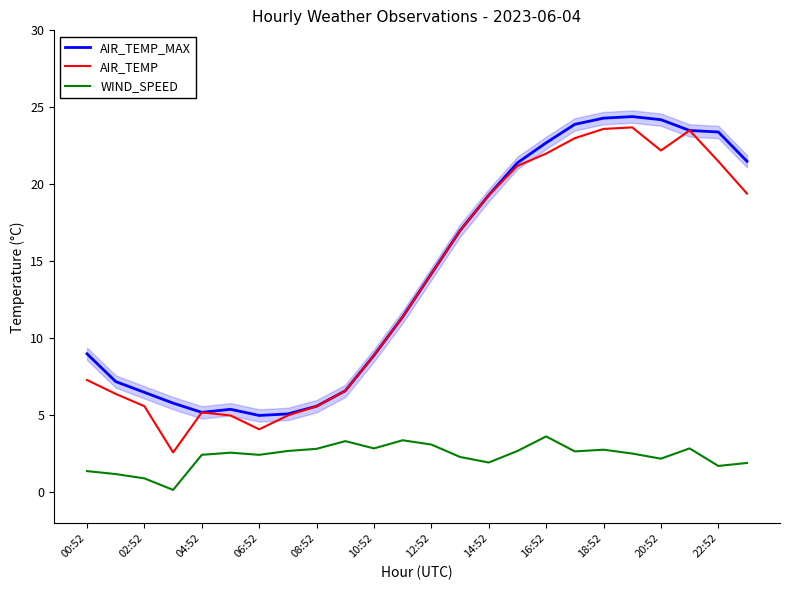

True or false: AIR_TEMP_MAX and WIND_SPEED intersect in this chart.

False